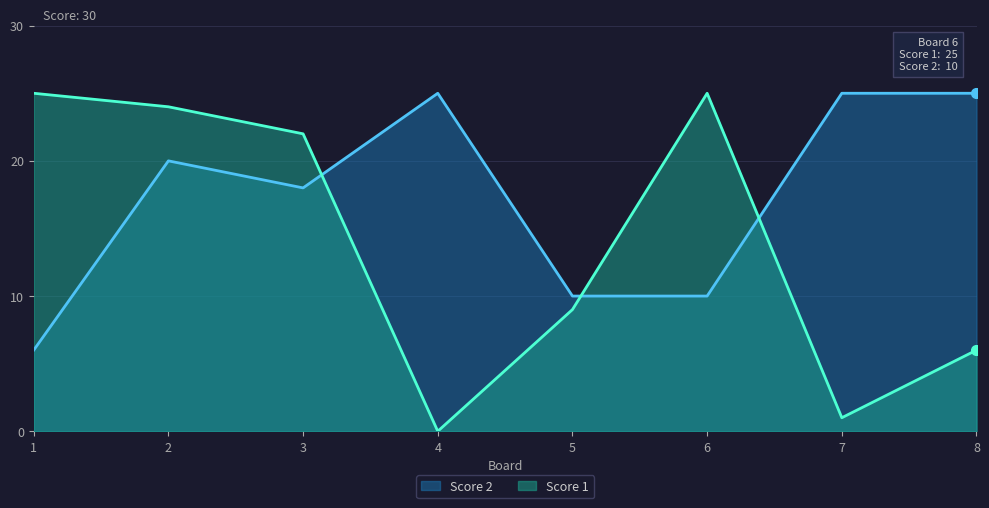

How many distinct data groups are displayed?

2